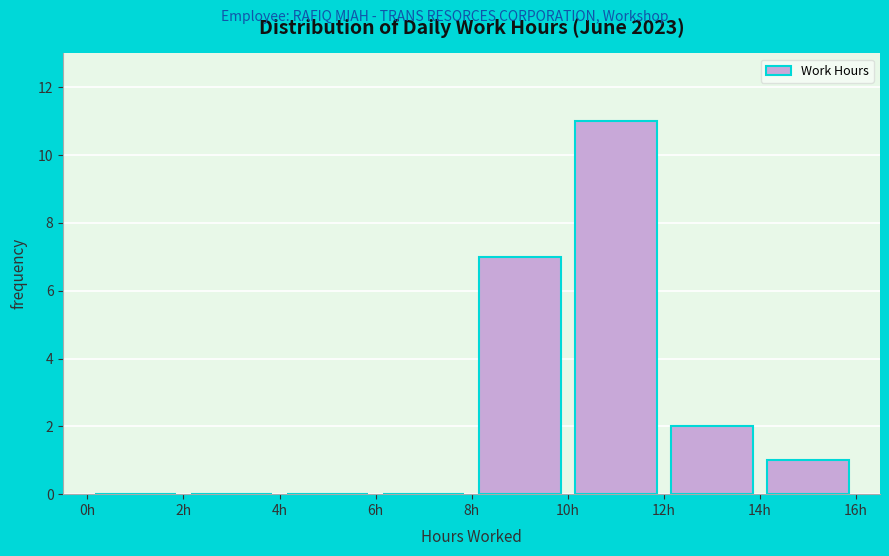

How tall is the bar that spans 12 to 14 on the x-axis? The values are not printed on the chart, so give them approximately, as read against the axis.

2